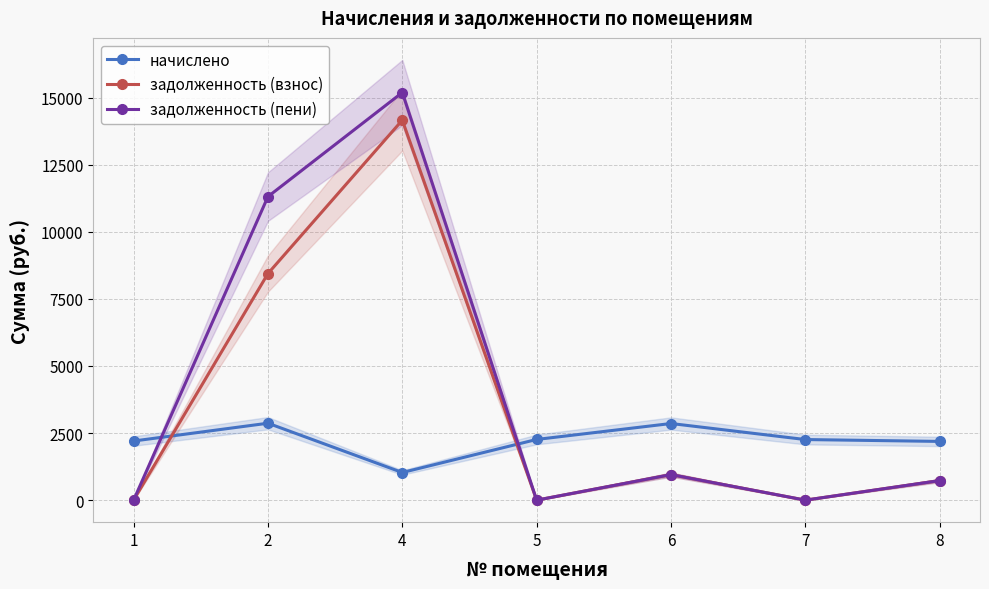

What are all the series names shown in the legend?

начислено, задолженность (взнос), задолженность (пени)